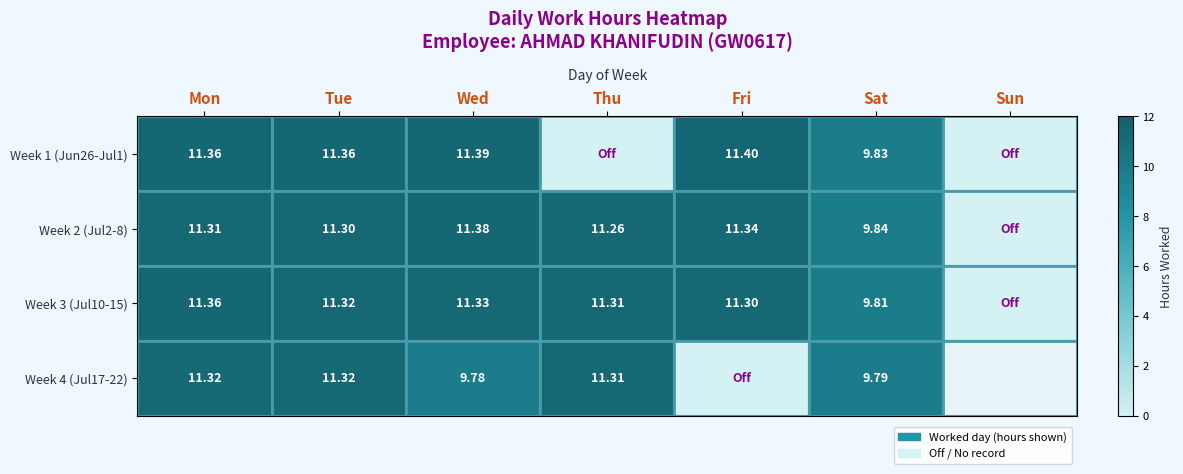

What is the sum of the Week 1 (Jun26-Jul1) values at Sun and Sat?

9.8